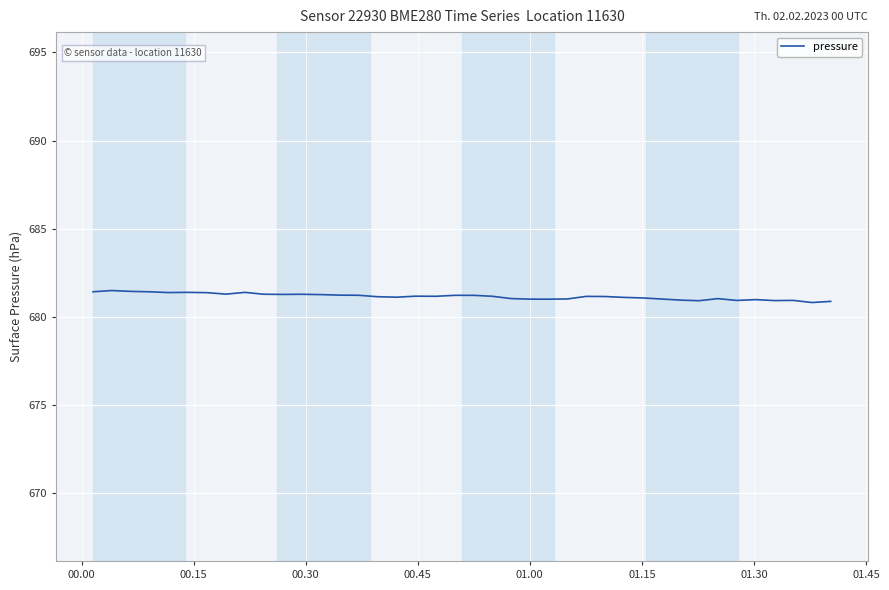

What is the difference between the maximum and minimum values?

0.7